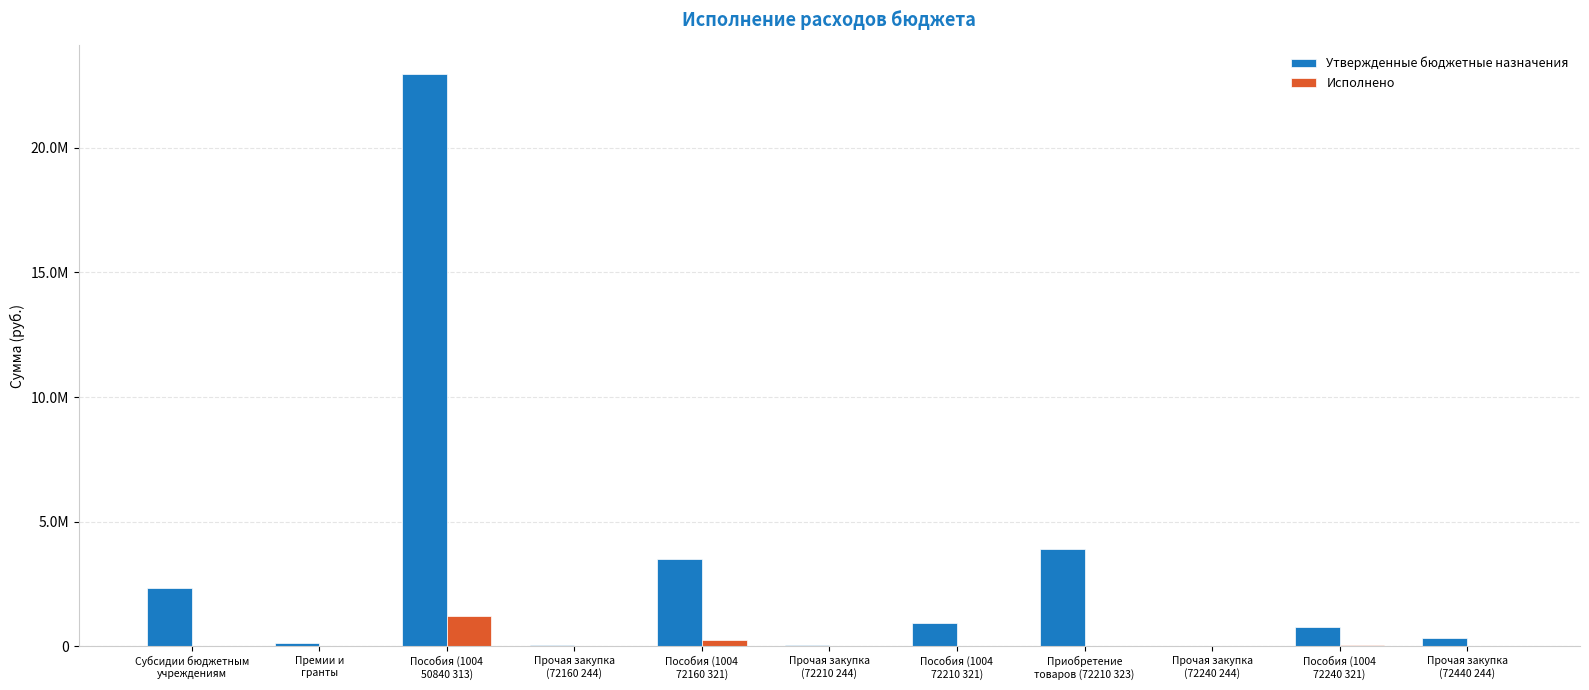

Are the bars horizontal?

No